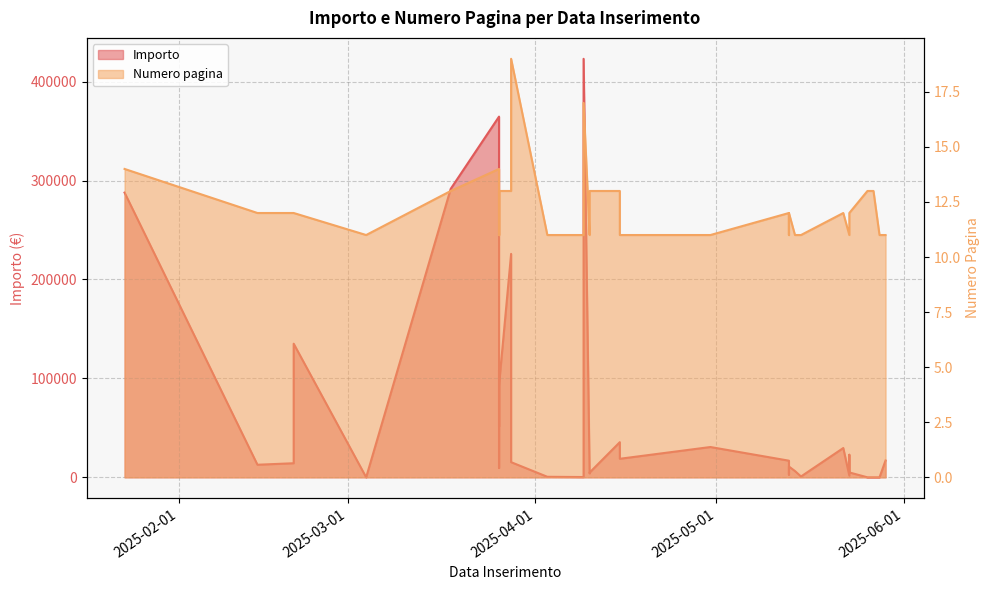

Between 2025-03-26 and 2025-03-28, which is larger?

2025-03-26